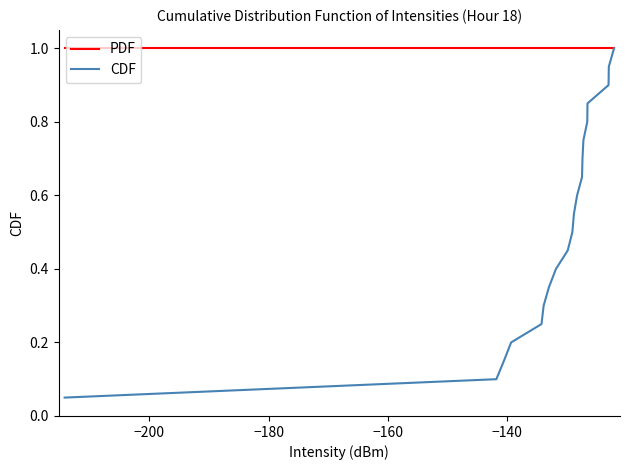

Rank the series by their average value, from highest to lowest.

PDF, CDF